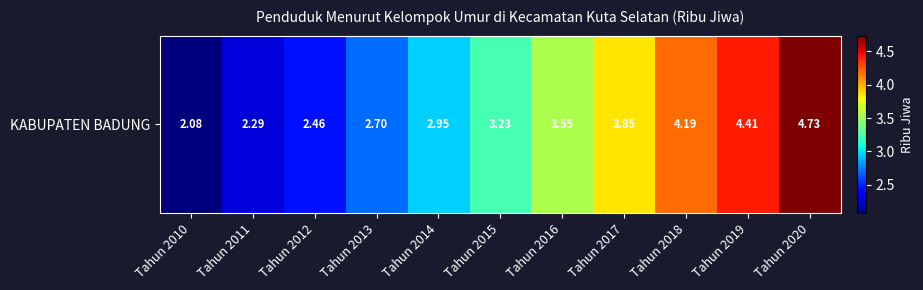

What is the change in value from Tahun 2013 to Tahun 2018?

+1.5